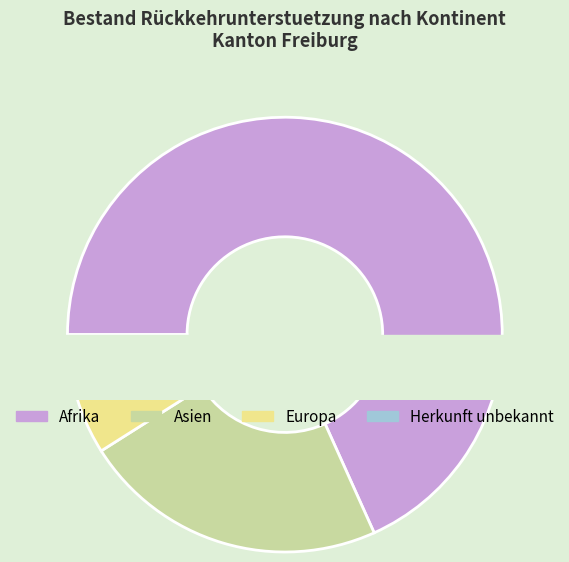

What is the change in value from Asien to Europa?

-27